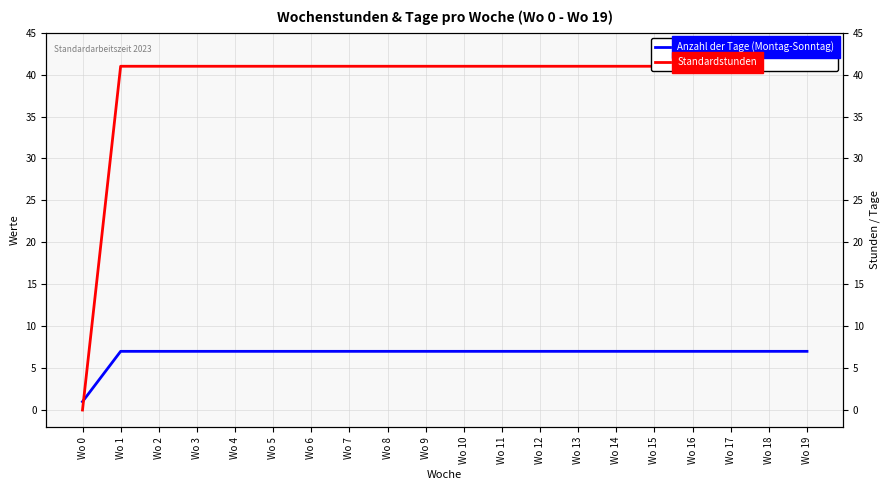

At which category does the chart reach its peak across all series?

Wo 1